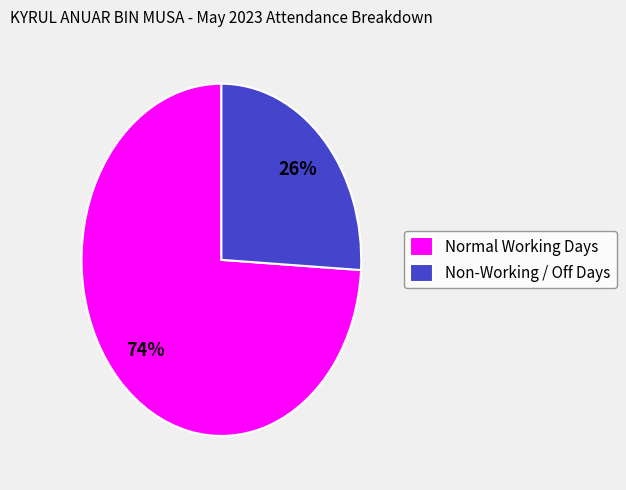

Between Non-Working / Off Days and Normal Working Days, which is larger?

Normal Working Days